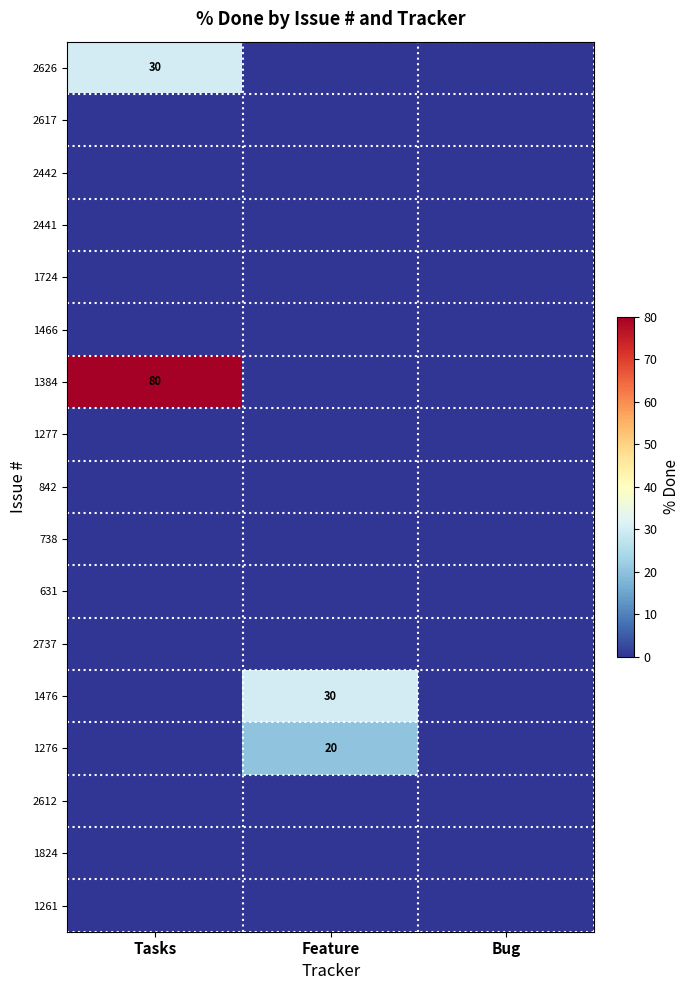

How many categories are shown in the chart?

3